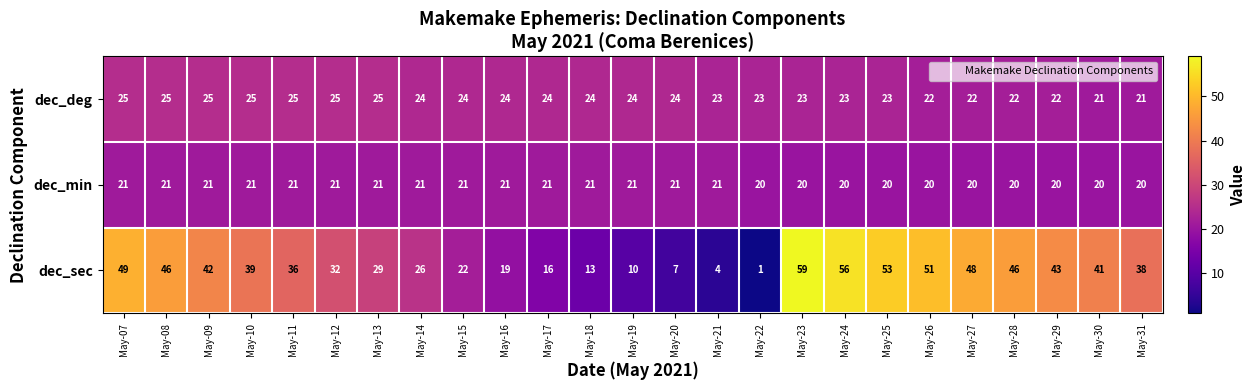

At which category is the sum across all series the highest?

May-23